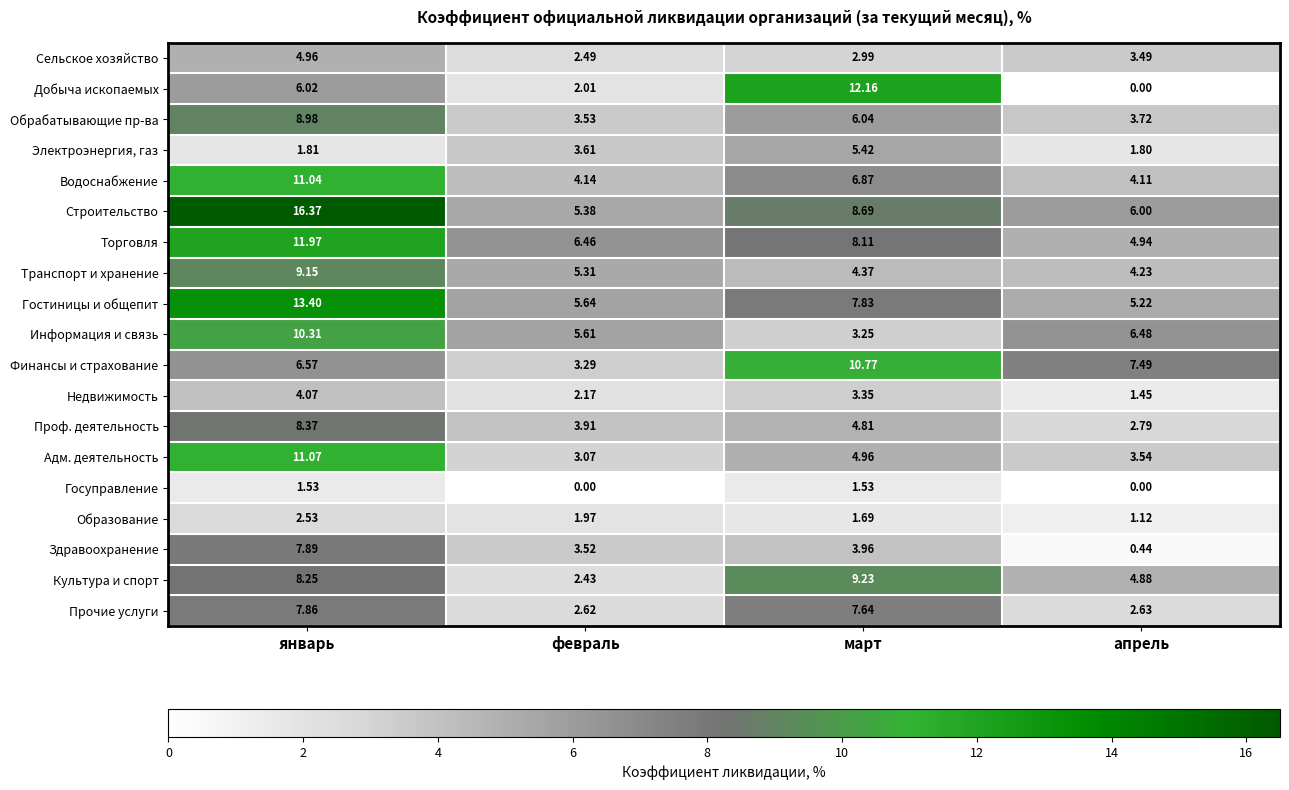

Between февраль and апрель, which series saw the biggest shift?

Финансы и страхование